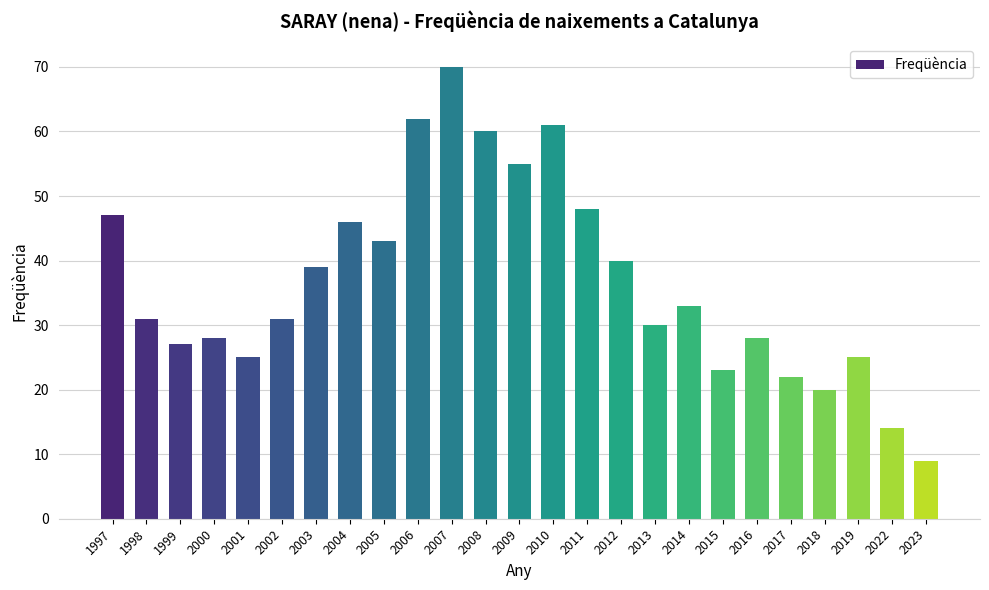

Reading left to right, list all the values displayed in this chart.

1997=47	1998=31	1999=27	2000=28	2001=25	2002=31	2003=39	2004=46	2005=43	2006=62	2007=70	2008=60	2009=55	2010=61	2011=48	2012=40	2013=30	2014=33	2015=23	2016=28	2017=22	2018=20	2019=25	2022=14	2023=9